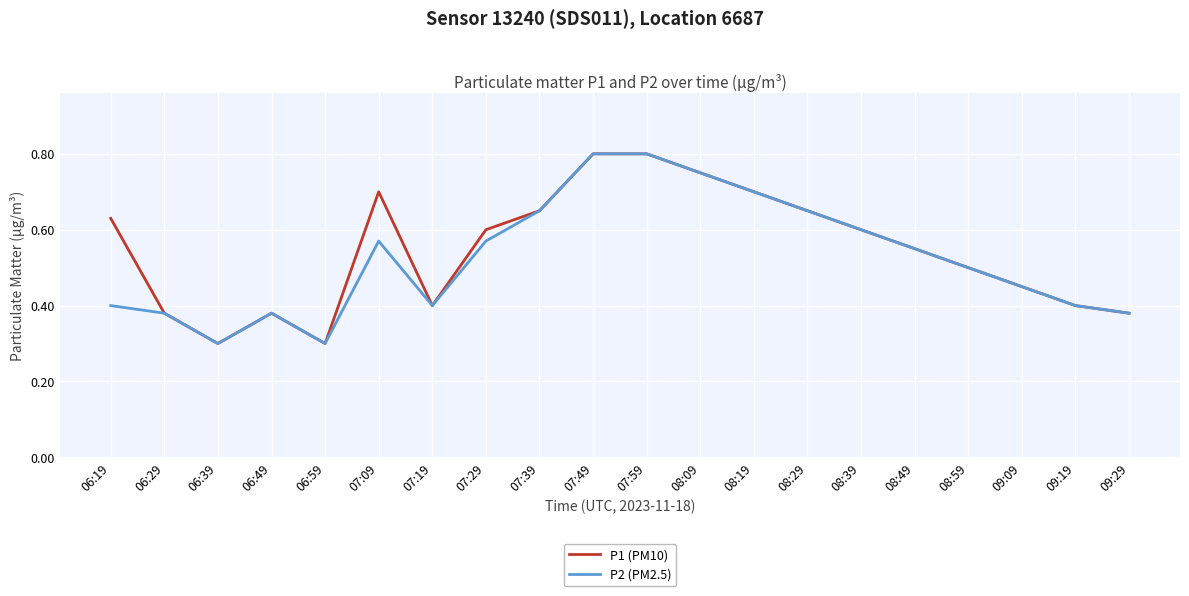

What is the total value across all series at 08:09?

1.5